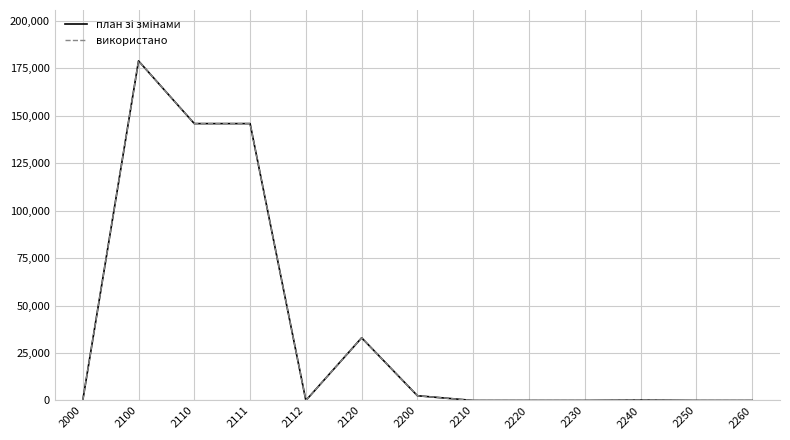

How many positive values does the план зі змінами series have?

6